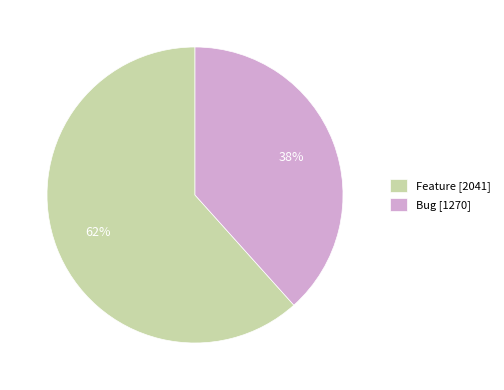

Does any single category account for the majority?

Yes